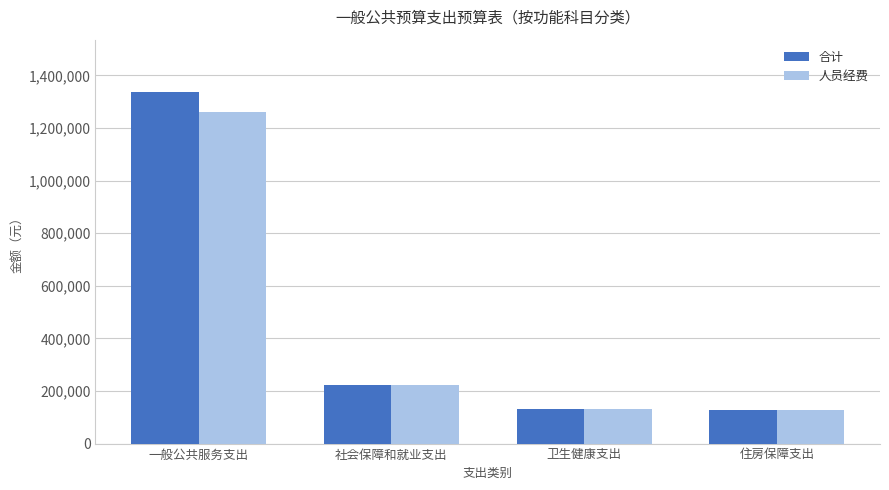

List the series in order of their peak value, highest first.

合计, 人员经费